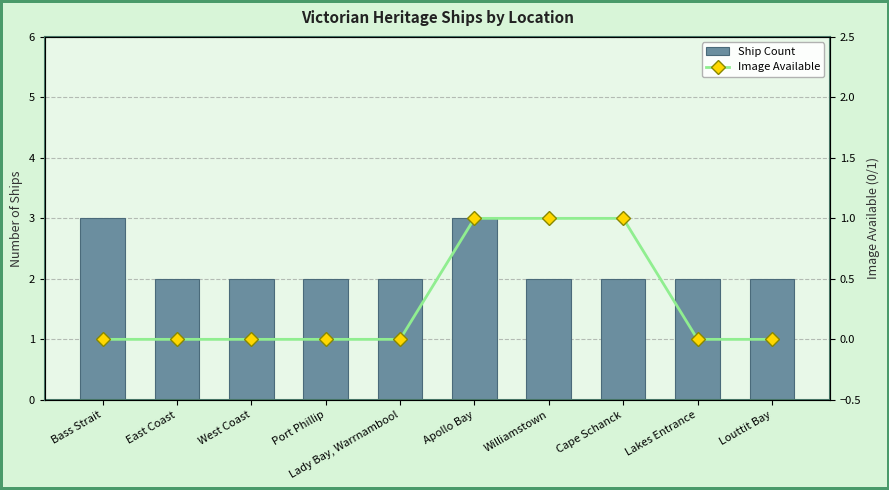

What is the total value across all series at Lady Bay, Warrnambool?

2